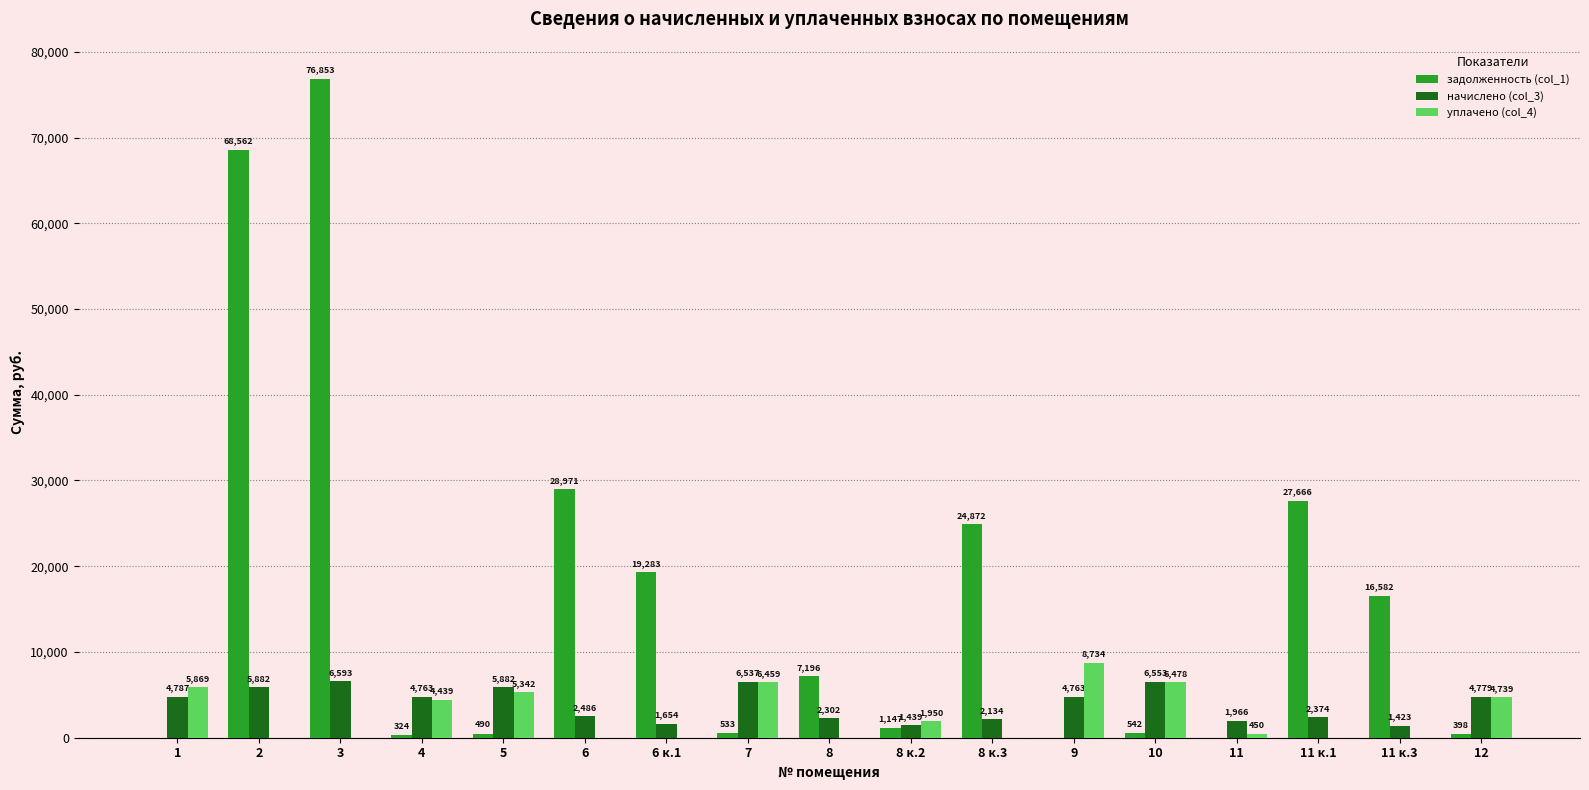

What value does the начислено (col_3) series have at 12?

4779.2